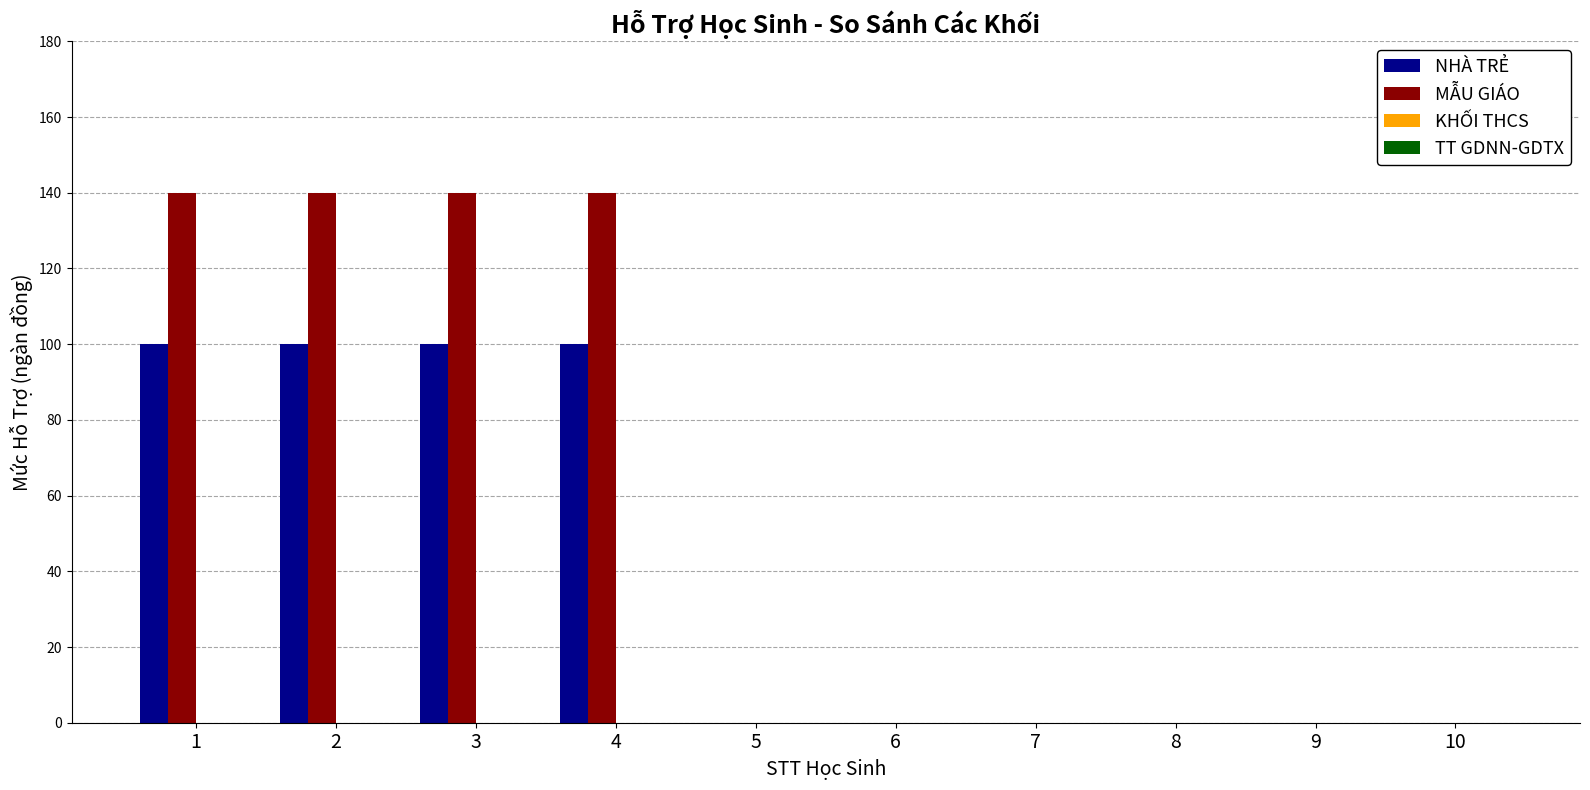

Reading left to right, what are all the values shown in this chart?

NHÀ TRẺ: 1=100	2=100	3=100	4=100	5=0	6=0	7=0	8=0	9=0	10=0
MẪU GIÁO: 1=140	2=140	3=140	4=140	5=0	6=0	7=0	8=0	9=0	10=0